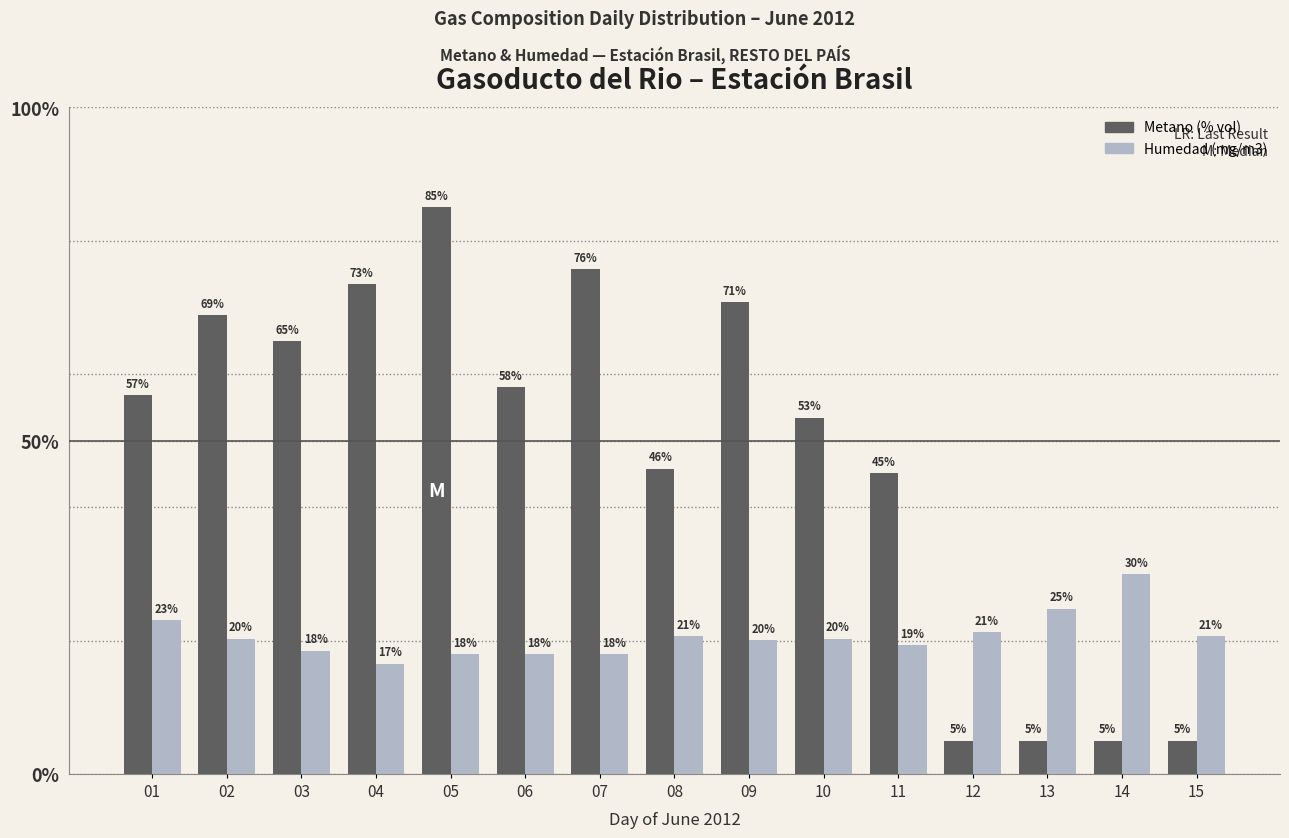

What is the smallest value displayed?

5.0